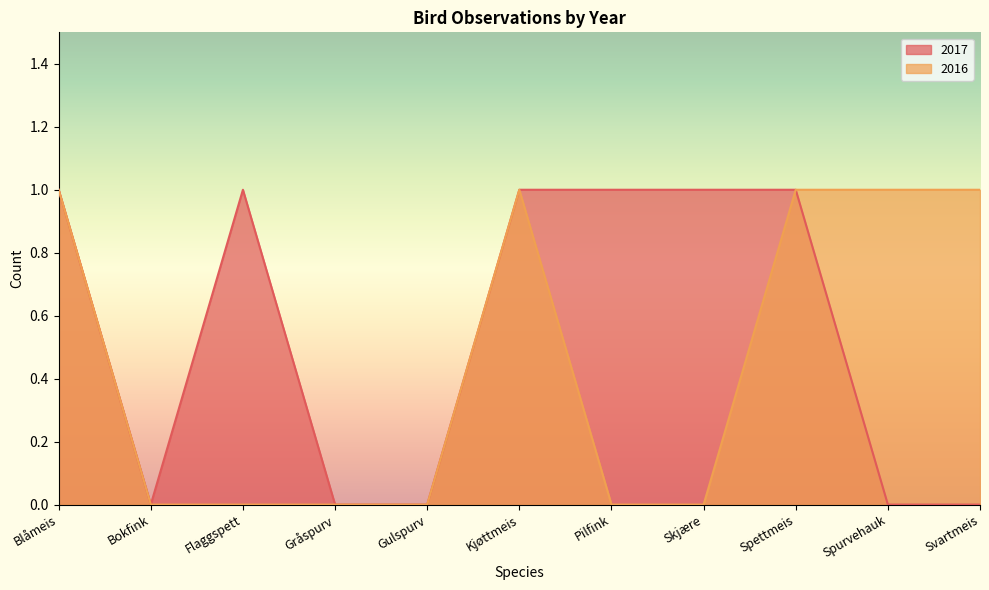

Reading left to right, list all the values displayed in this chart.

2017: Blåmeis=1	Bokfink=0	Flaggspett=1	Gråspurv=0	Gulspurv=0	Kjøttmeis=1	Pilfink=1	Skjære=1	Spettmeis=1	Spurvehauk=0	Svartmeis=0
2016: Blåmeis=1	Bokfink=0	Flaggspett=0	Gråspurv=0	Gulspurv=0	Kjøttmeis=1	Pilfink=0	Skjære=0	Spettmeis=1	Spurvehauk=1	Svartmeis=1